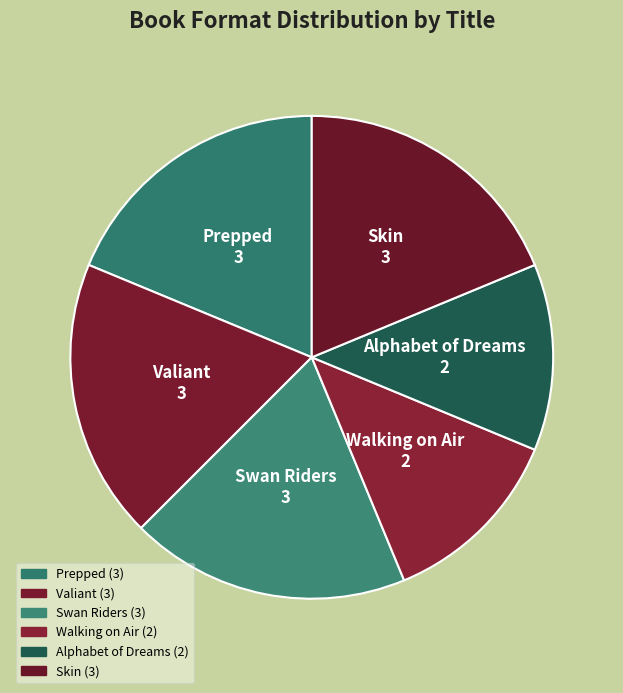

What is the largest slice in the pie chart?

Prepped